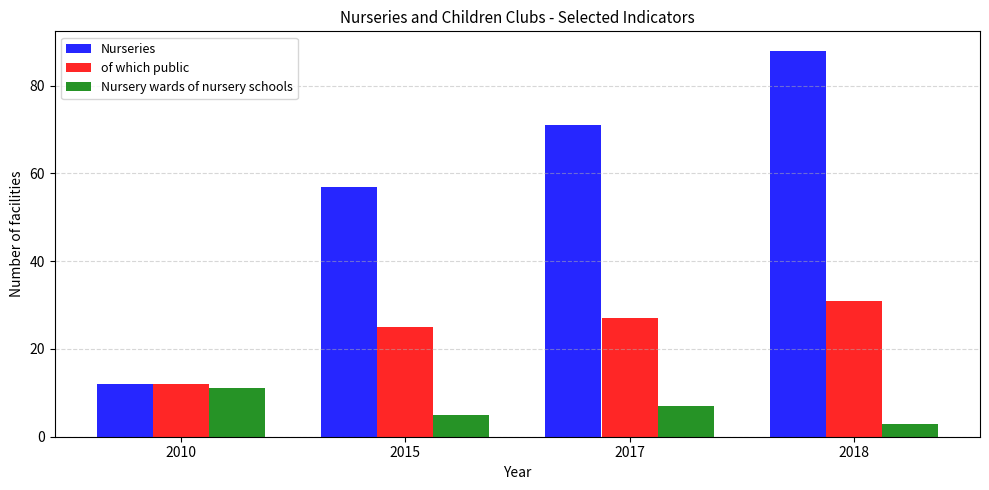

Which series changed the most between 2015 and 2017?

Nurseries